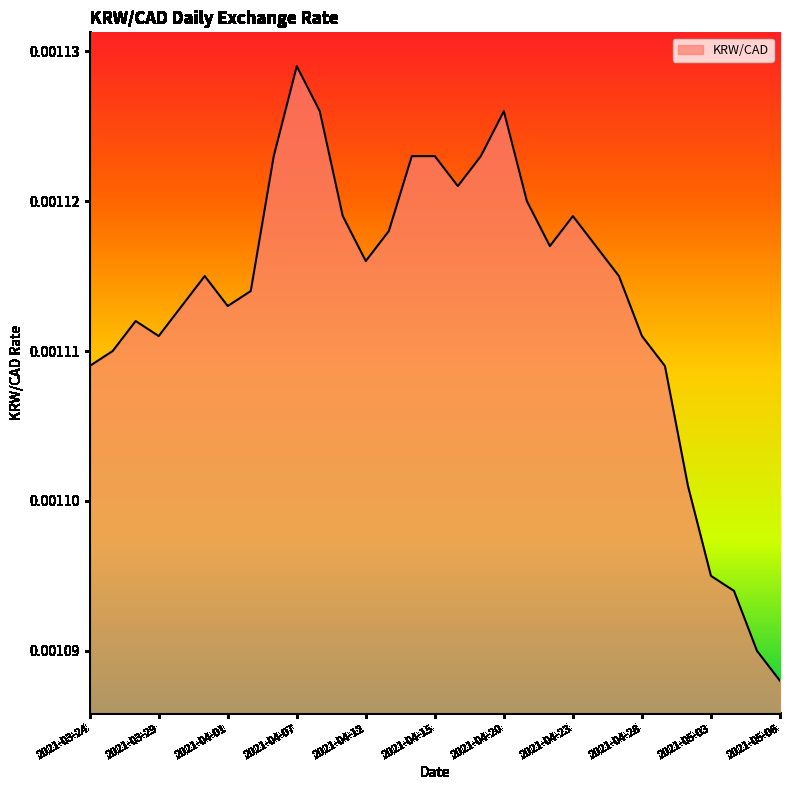

How many interior local valleys (lower than both neighbors) does the data have?

5